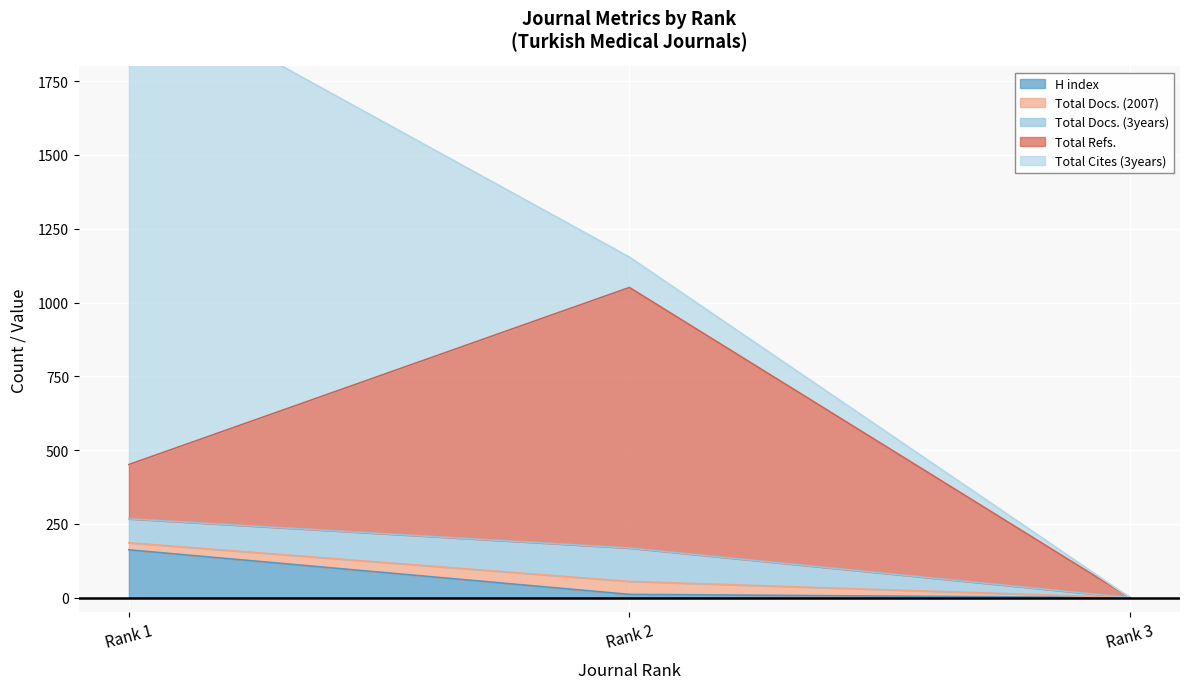

What is the maximum value shown in the chart?

1635